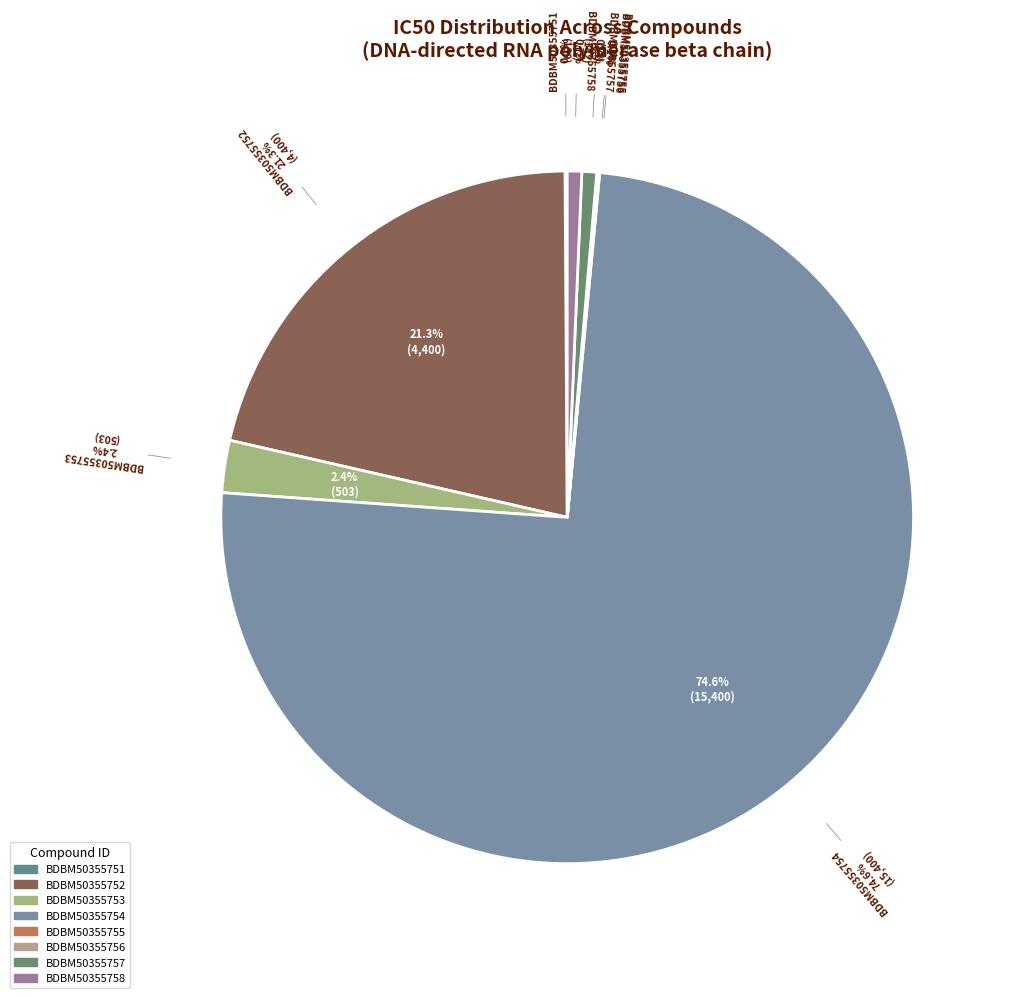

Does any single category account for the majority?

Yes